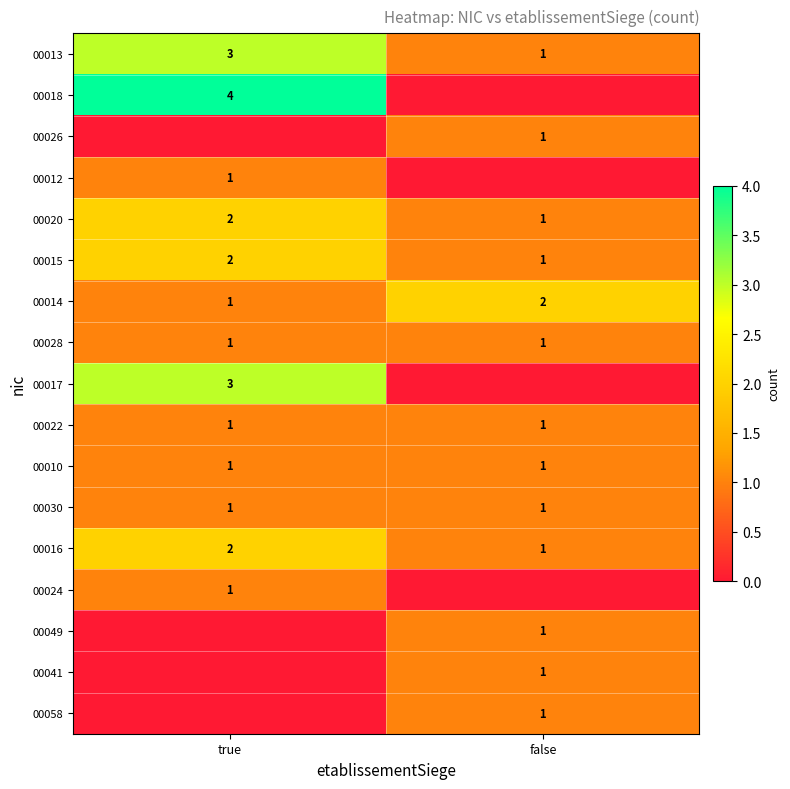

What is the difference between the maximum and minimum values in the 00016 series?

1